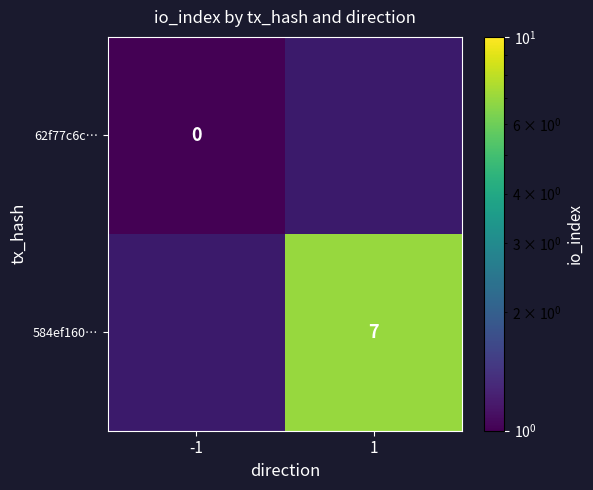

How many data points does each series have?

2